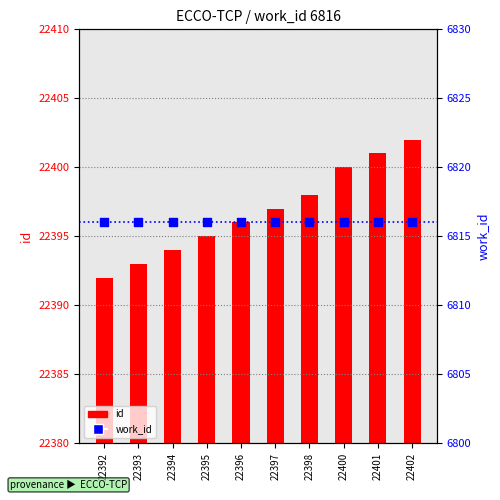

At how many categories does at least one series exceed 18628?

10